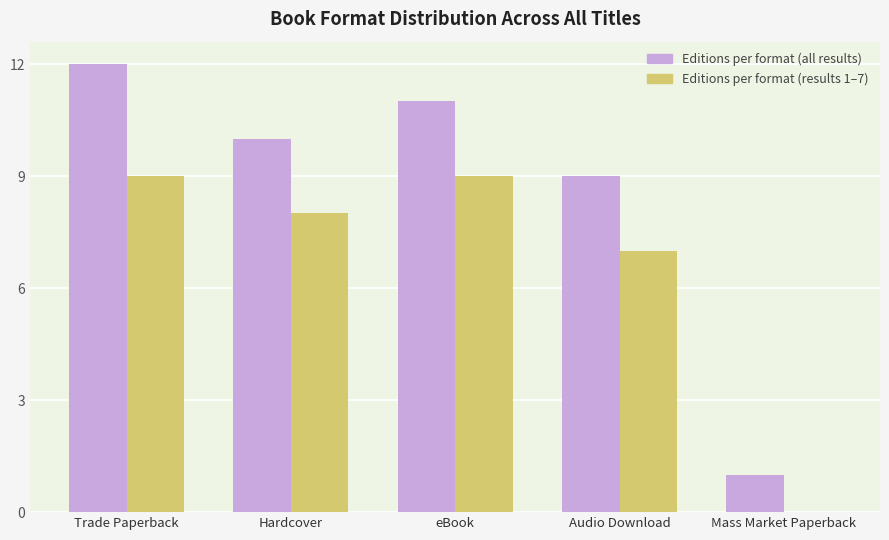

What is the total value across all series at Audio Download?

16